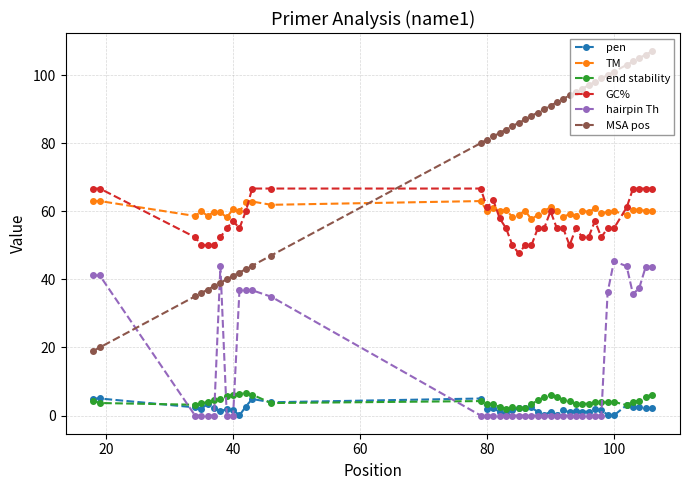

What is the maximum value shown in the chart?

107.0